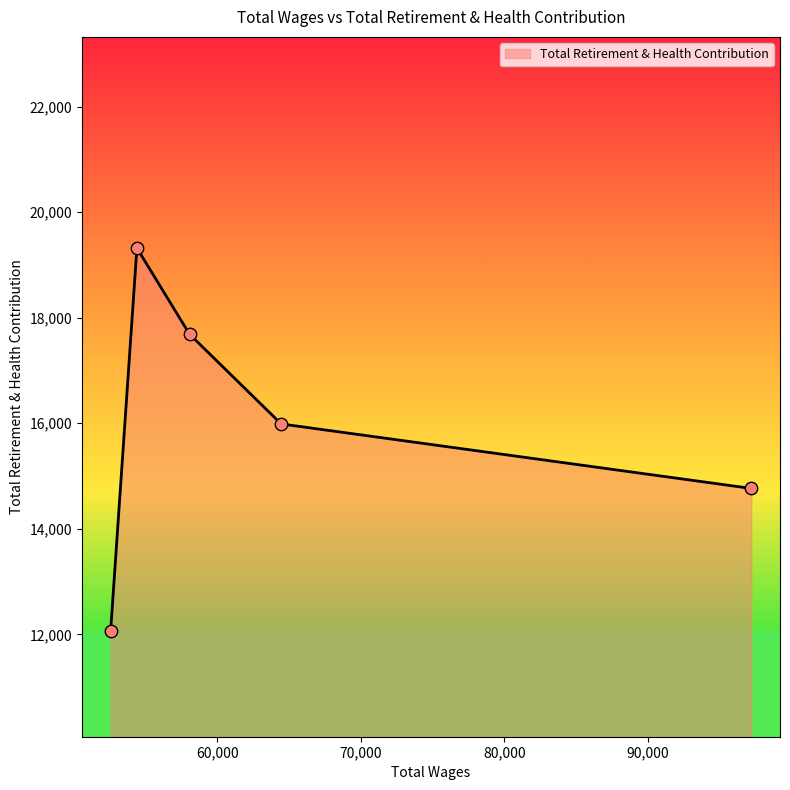

How many interior local peaks (higher than both neighbors) does the data have?

1